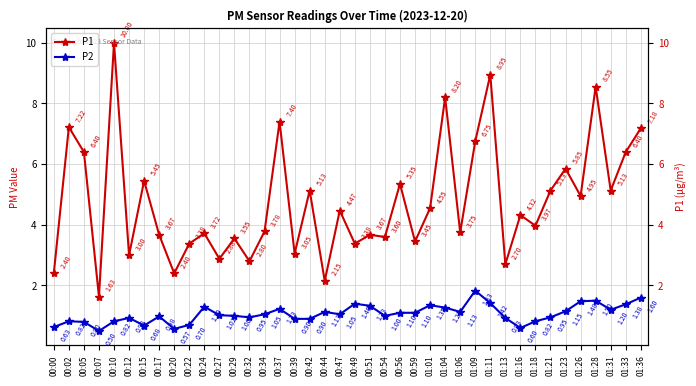

The P2 series shows 0.3 at 00:44. True or false?

False